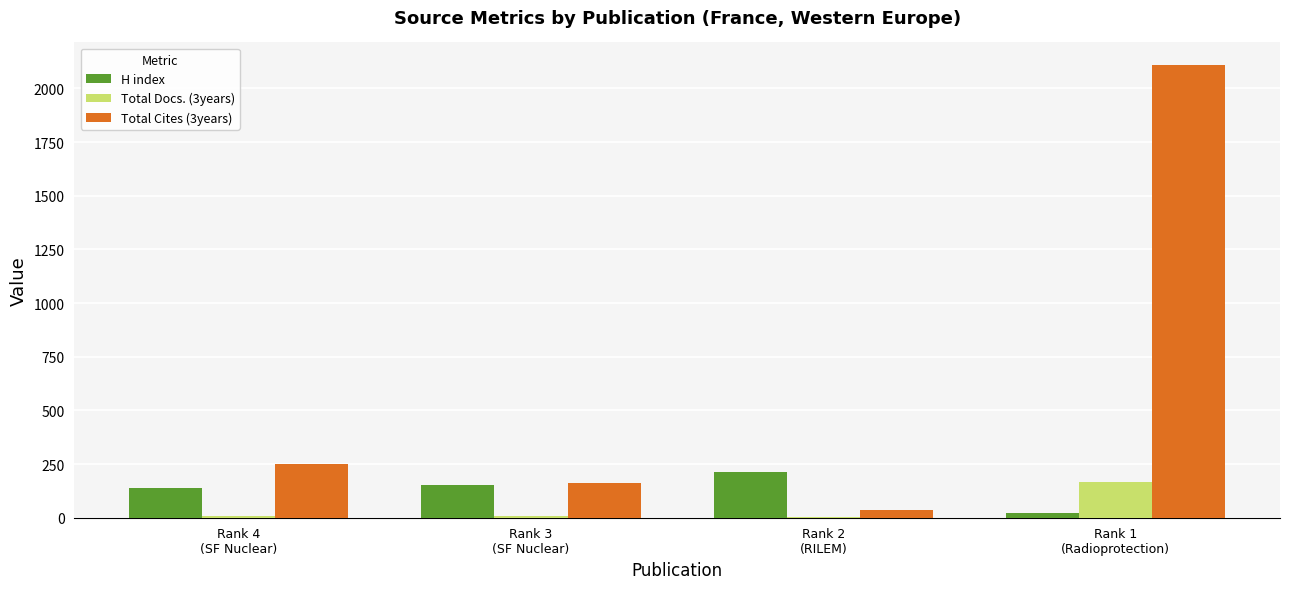

True or false: H index has a value of 137 at Rank 4
(SF Nuclear).

True